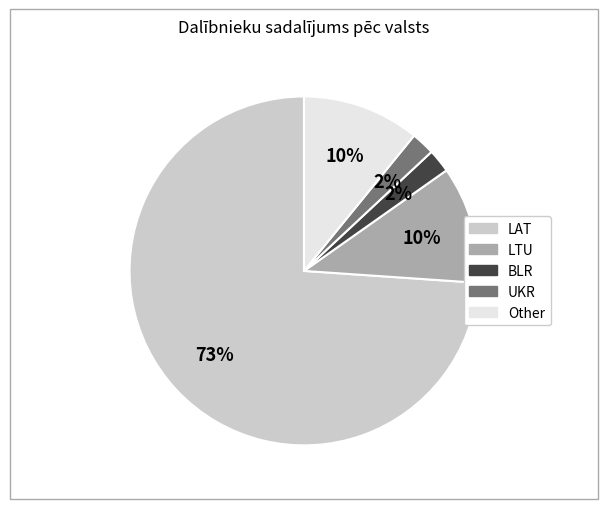

How many segments does this pie chart have?

5